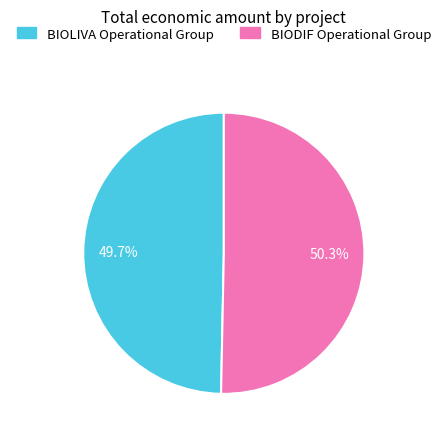

Rank the categories by value from lowest to highest.

BIOLIVA Operational Group, BIODIF Operational Group